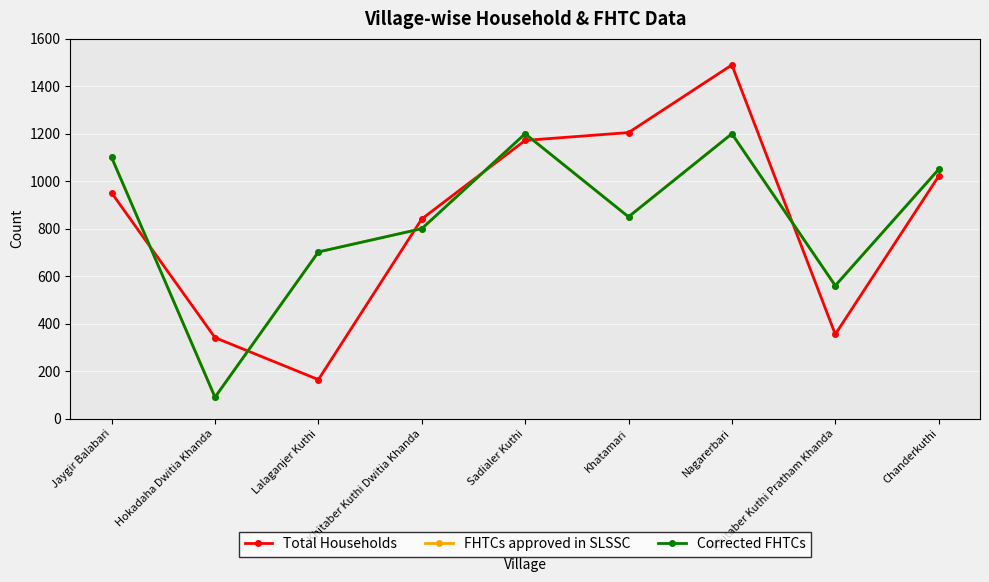

At which category does the chart reach its peak across all series?

Nagarerbari